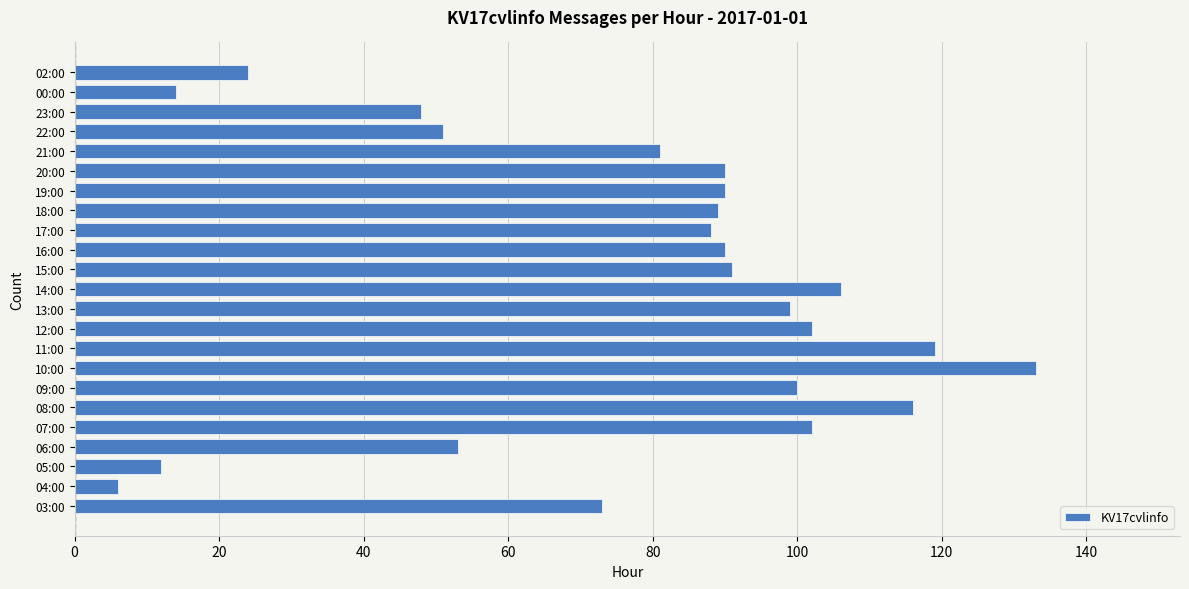

The value at 22:00 is 51. True or false?

True